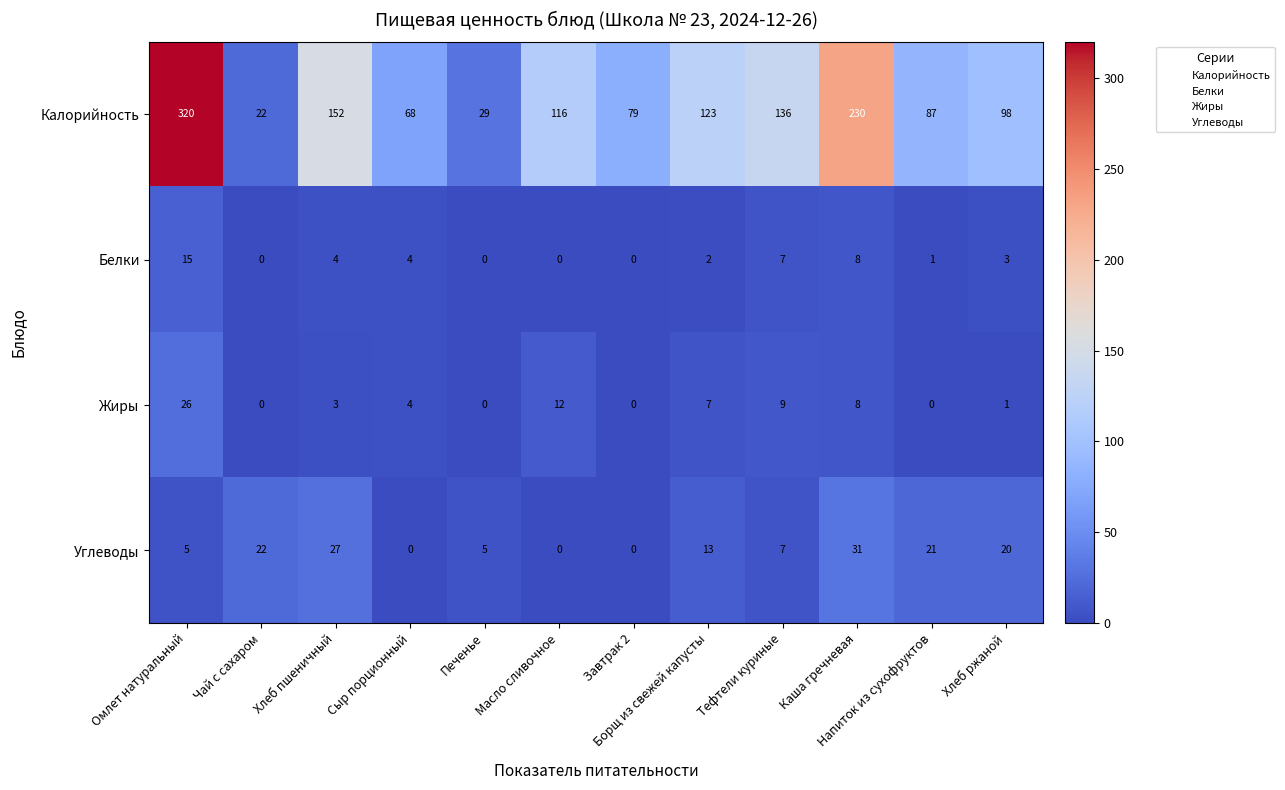

List the series in order of their peak value, highest first.

Калорийность, Углеводы, Жиры, Белки